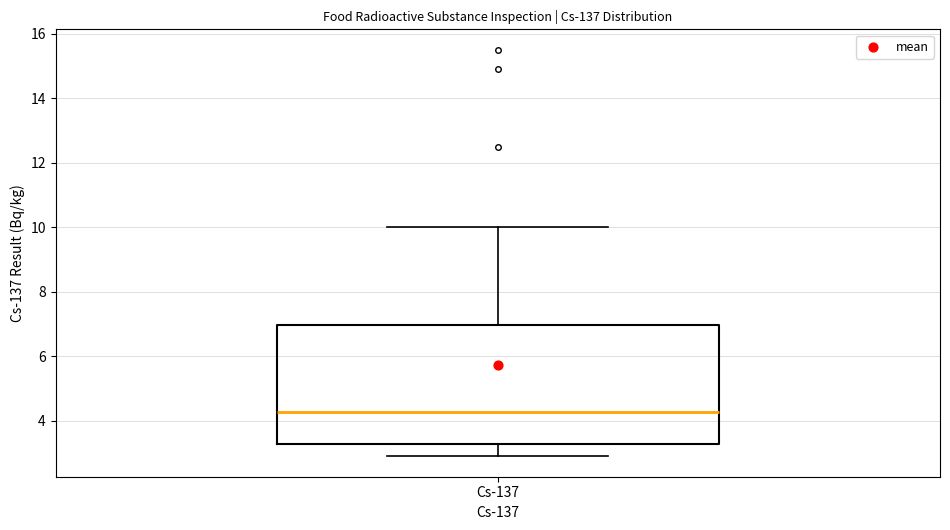

Transcribe this box plot: give where the median line is, the range the box spans, and where the two whiskers end, as read against the y-axis. The values are not printed on the chart, so give them approximately, as read against the axis.

median 4.2, box 3.2 to 7.0, whiskers 3.0 to 10.0